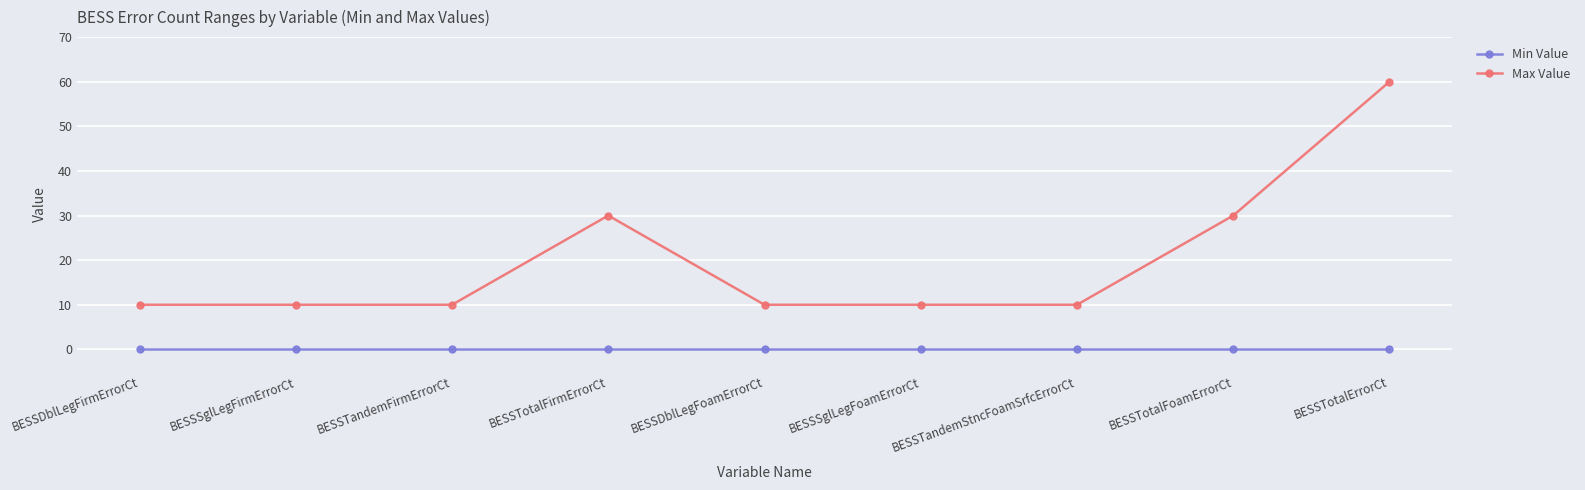

Does the chart display data point markers on the line(s)?

Yes